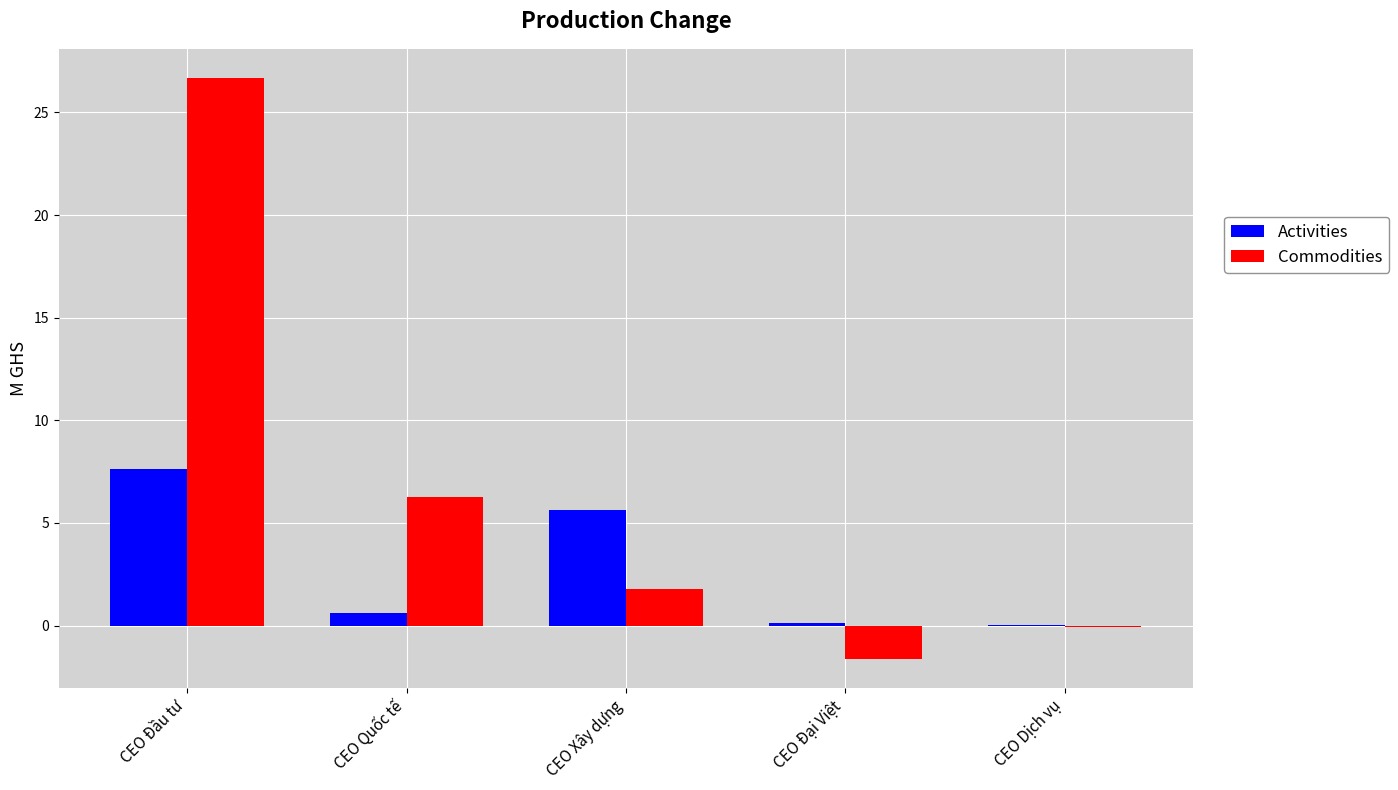

Which series changed the most between CEO Xây dựng and CEO Dịch vụ?

Activities